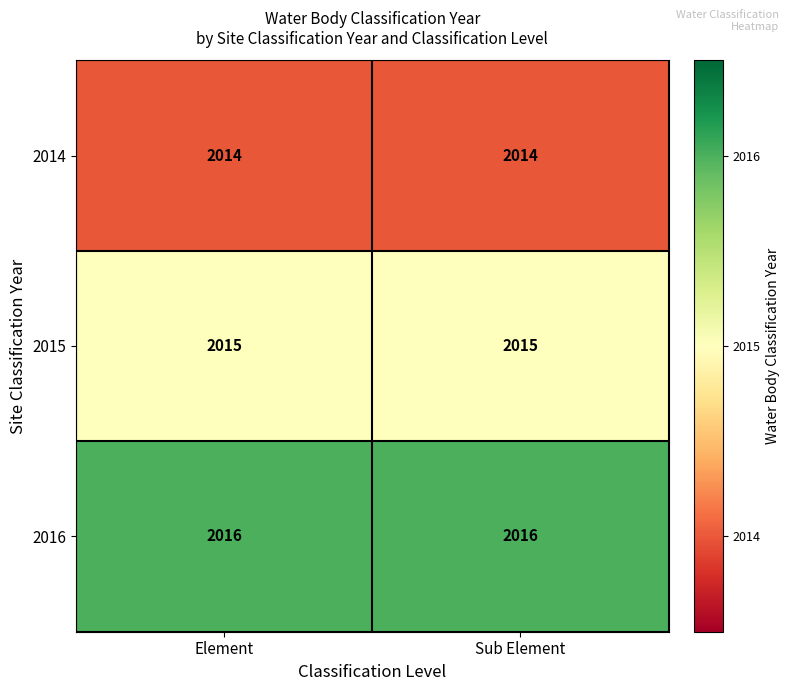

What is the greatest value displayed?

2016